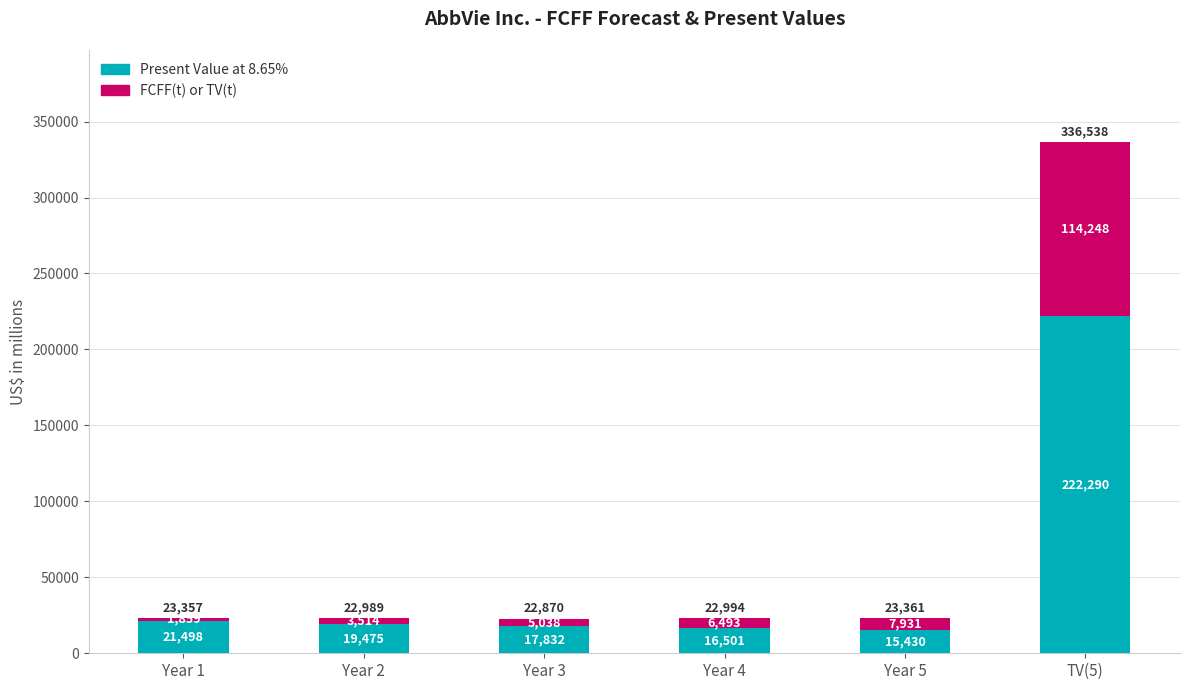

Reading left to right, list the values for the Present Value at 8.65% series.

Year 1=21498	Year 2=19475	Year 3=17832	Year 4=16501	Year 5=15430	TV(5)=222290